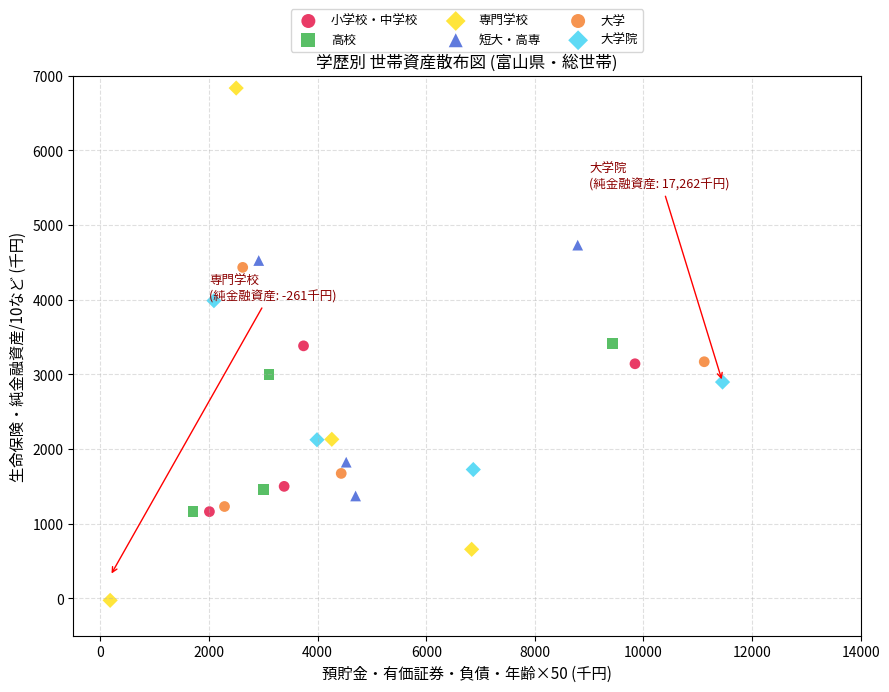

Which series reaches the maximum Y coordinate?

専門学校